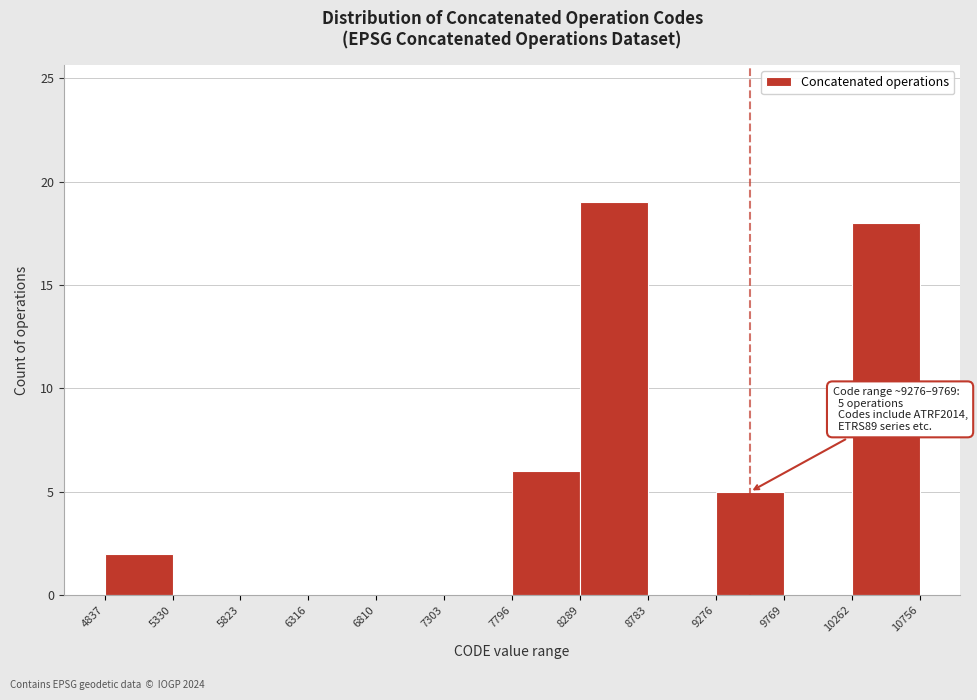

Over which range of the x-axis is the bar tallest?

8289 to 8783